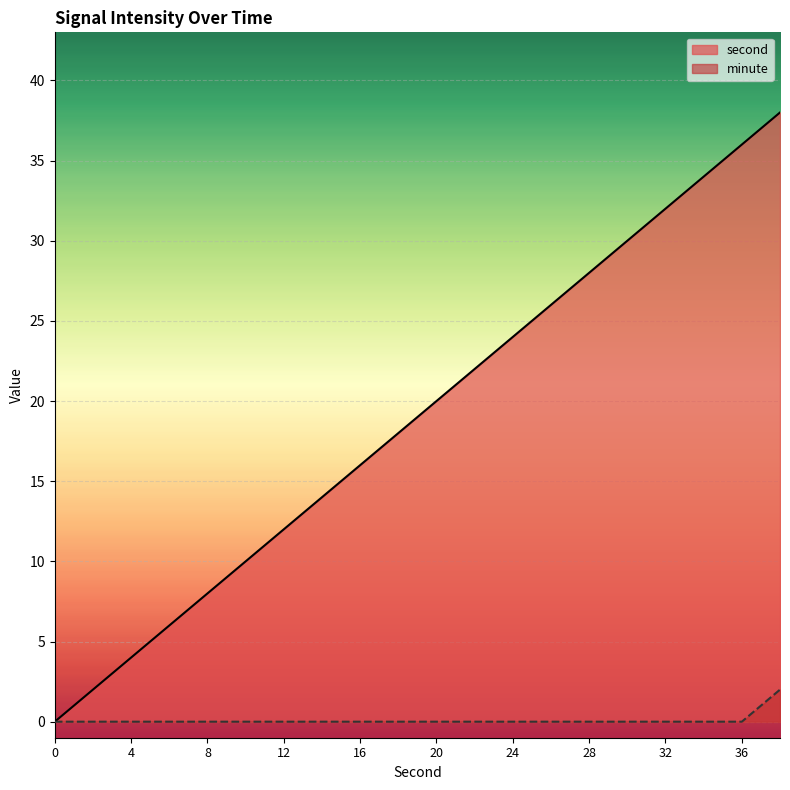

What is the greatest value displayed?

38